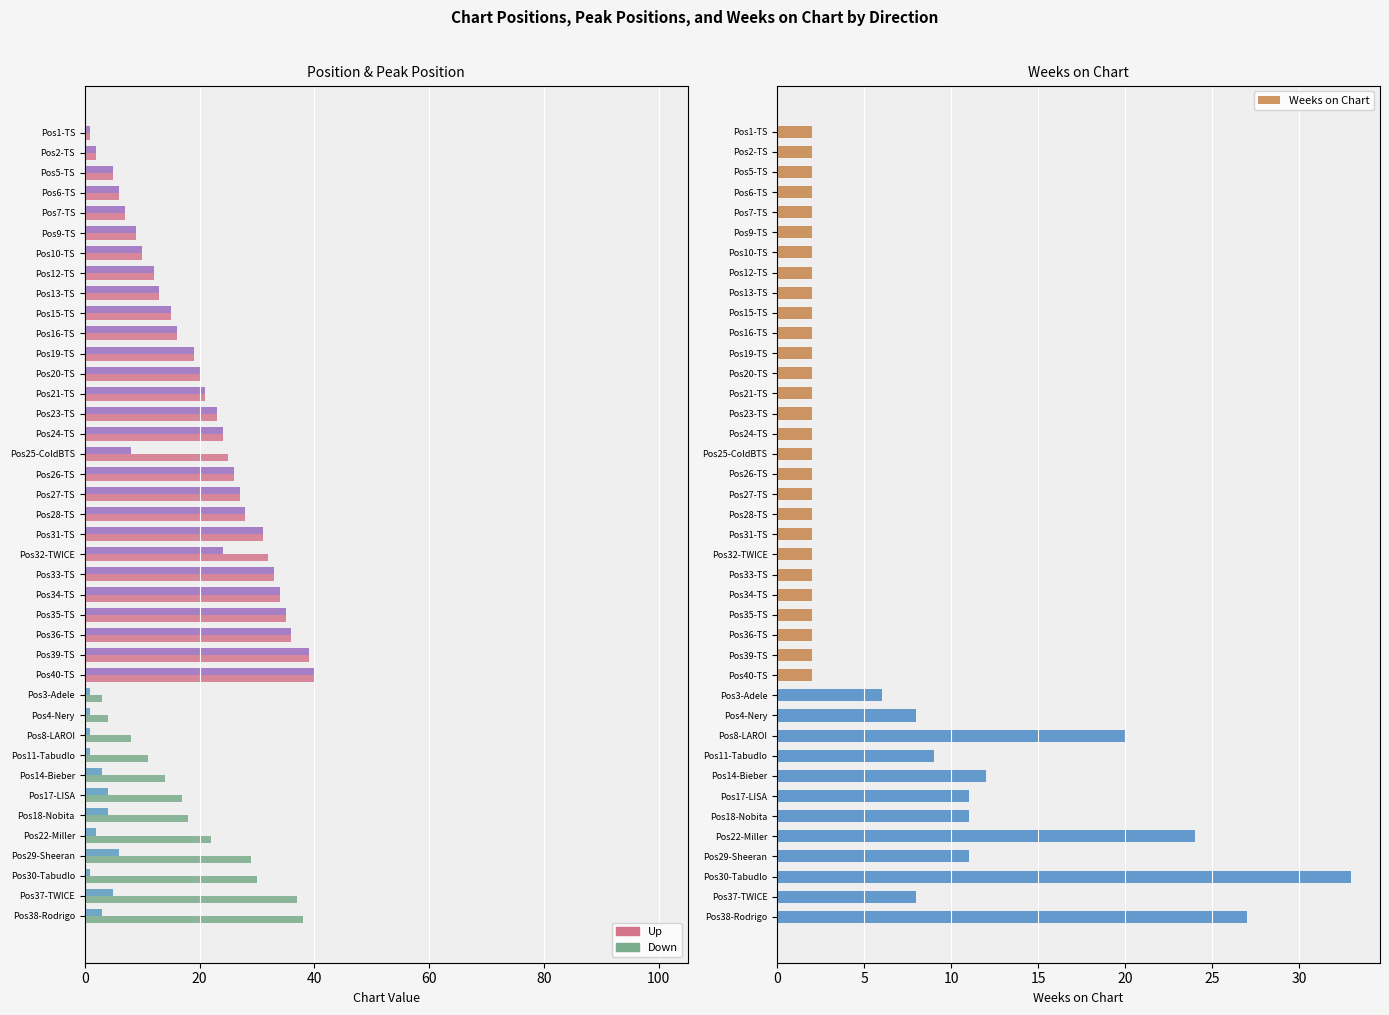

The value of Weeks on Chart at Pos27-TS is 2. True or false?

True